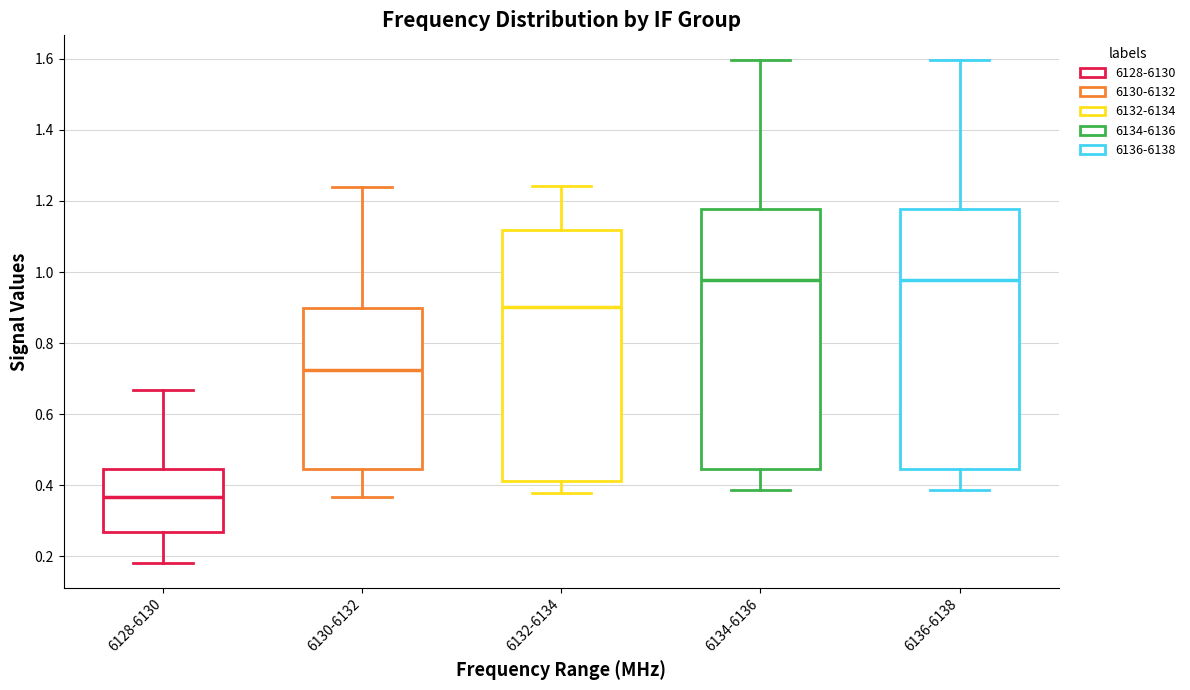

Where does the lower whisker of the box for 6134-6136 end on the y-axis? The values are not printed on the chart, so give them approximately, as read against the axis.

0.38